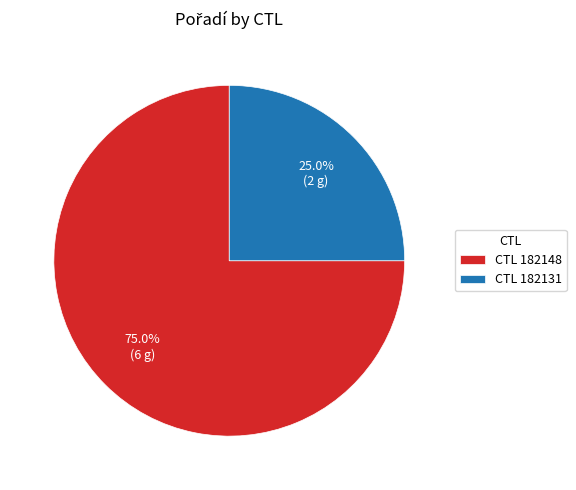

What portion of the pie excludes CTL 182148?

25.0%